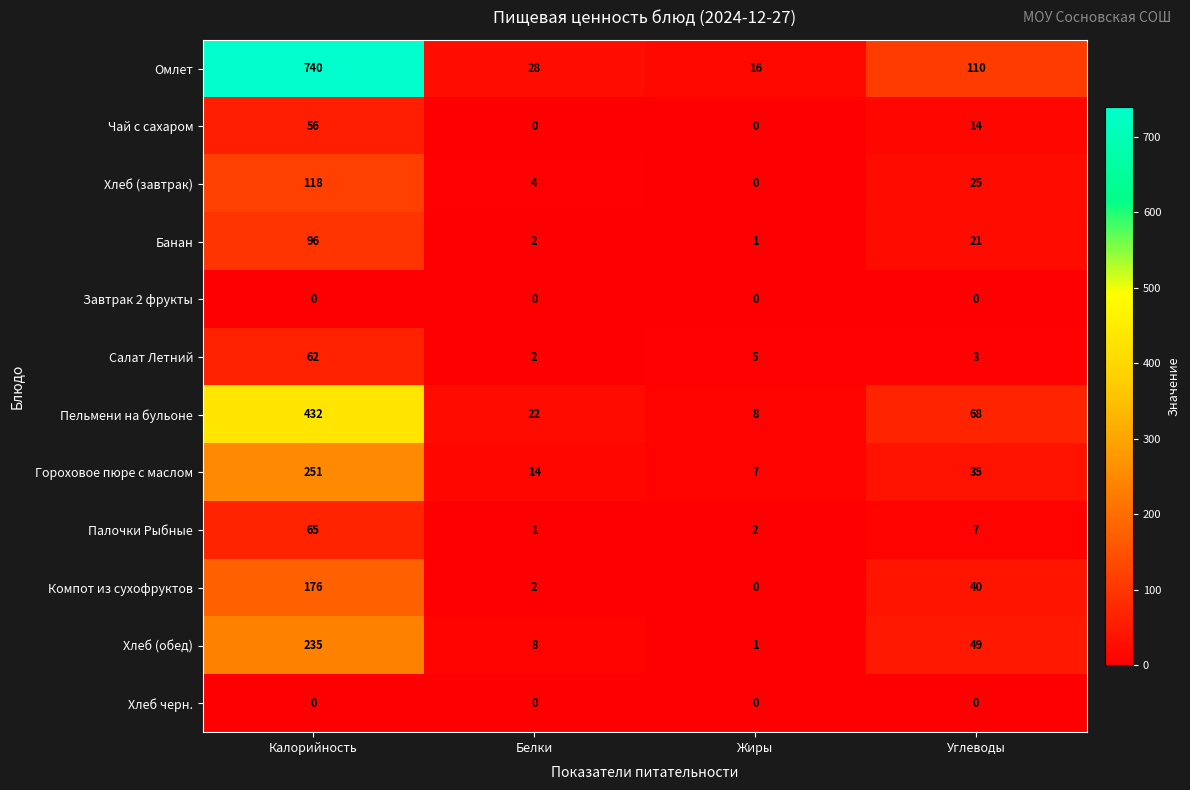

At which label does Пельмени на бульоне first exceed 68?

Калорийность